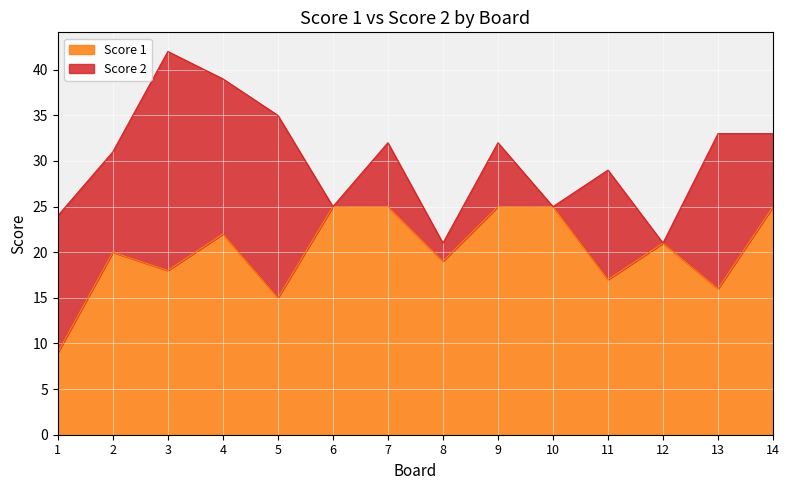

How many lines are shown in the chart?

2